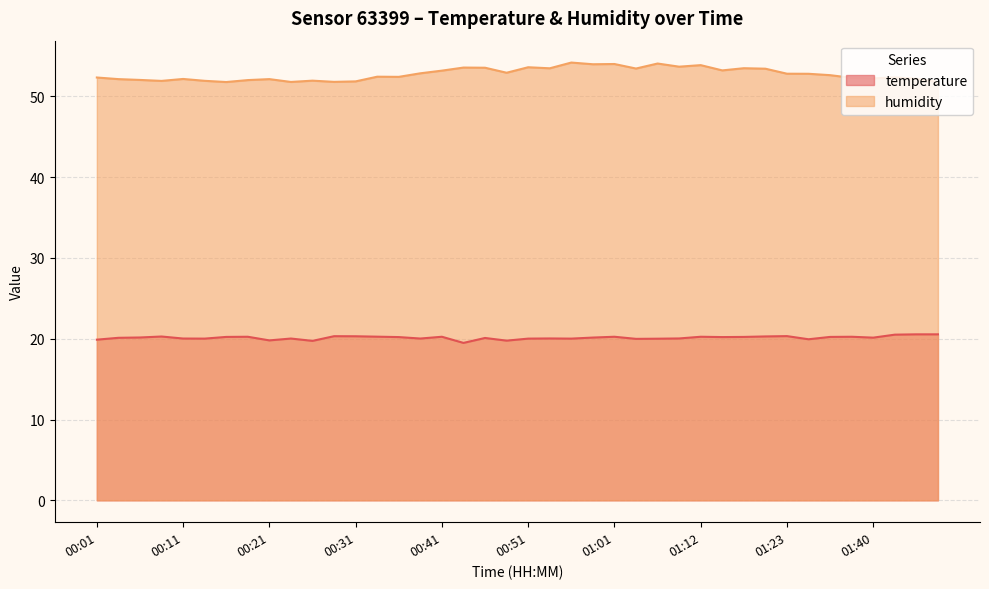

What is the label of the 37th point from the right?

00:09